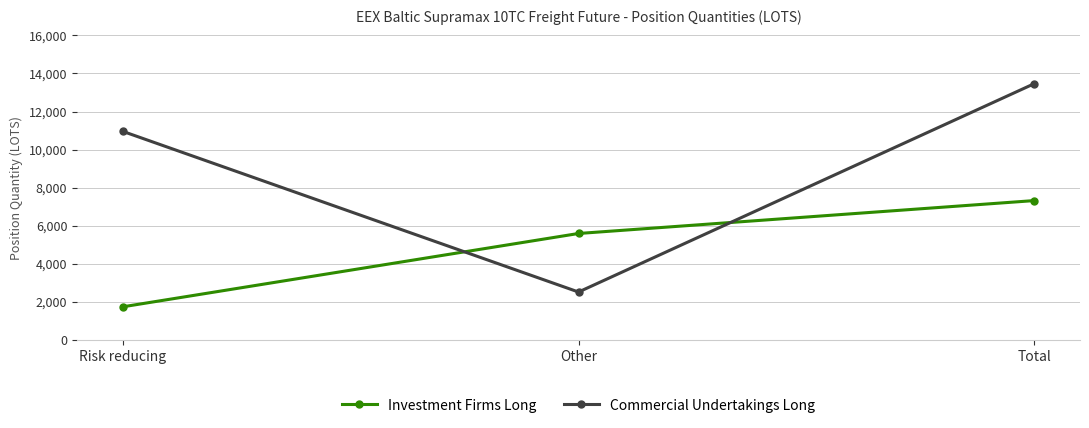

What is the value of the Investment Firms Long point at the 2nd from the left?

5587.4